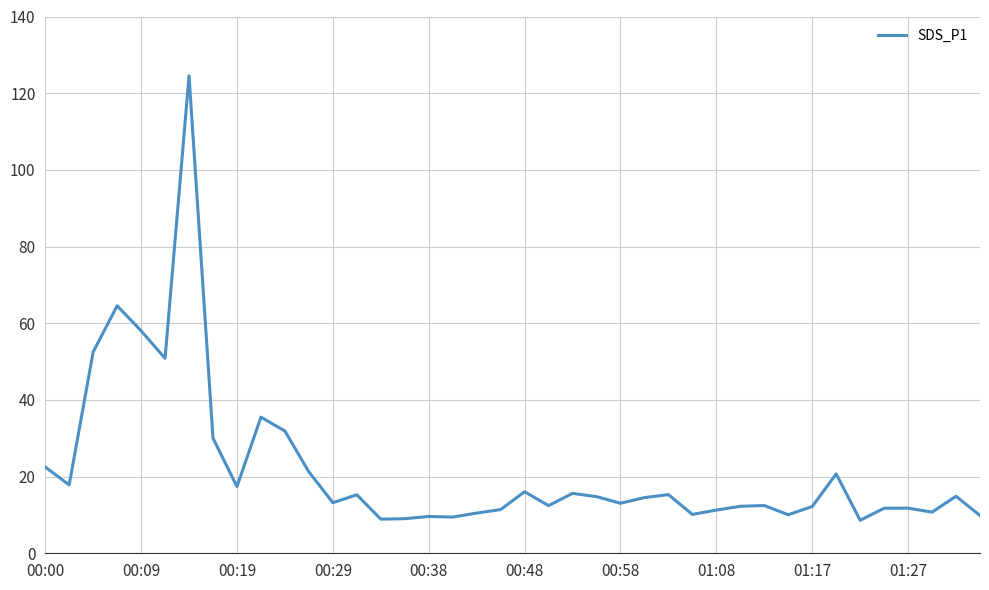

Count the number of categories in the chart.

40